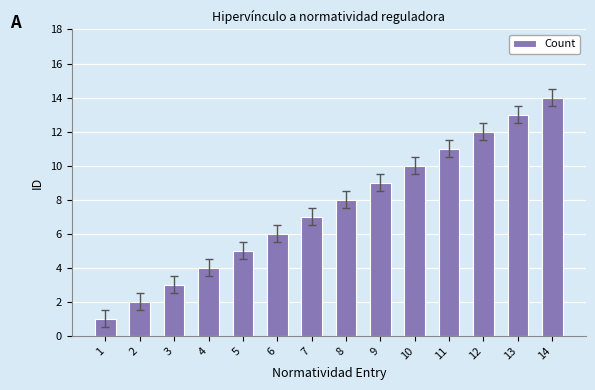

What is the difference between the values at 11 and 12?

1